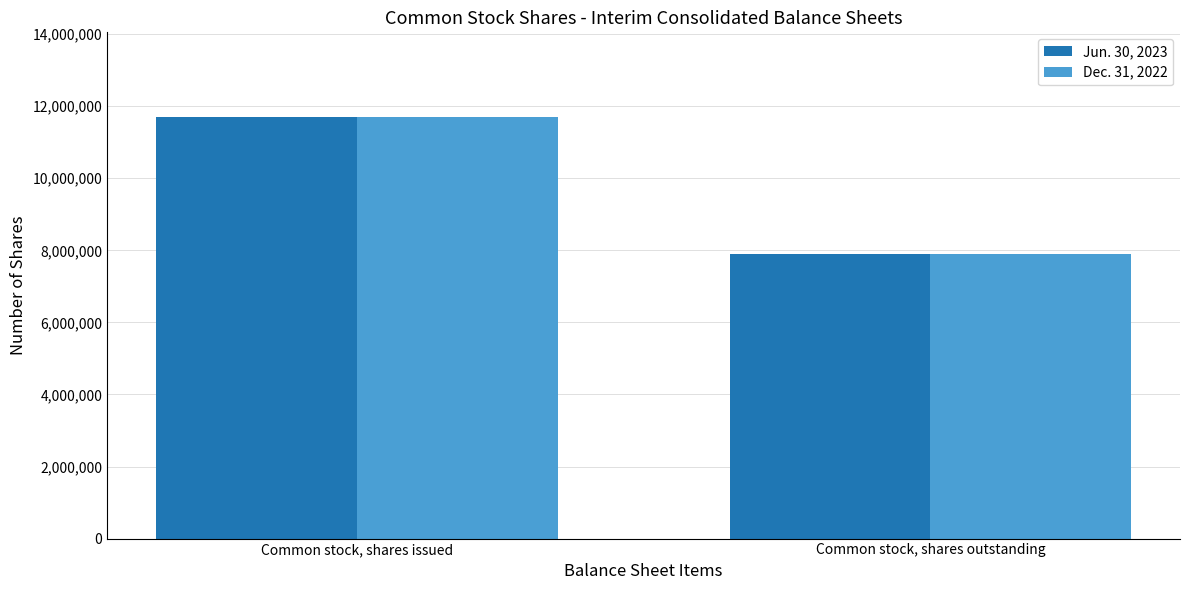

The Jun. 30, 2023 series shows 4360771 at Common stock, shares issued. True or false?

False